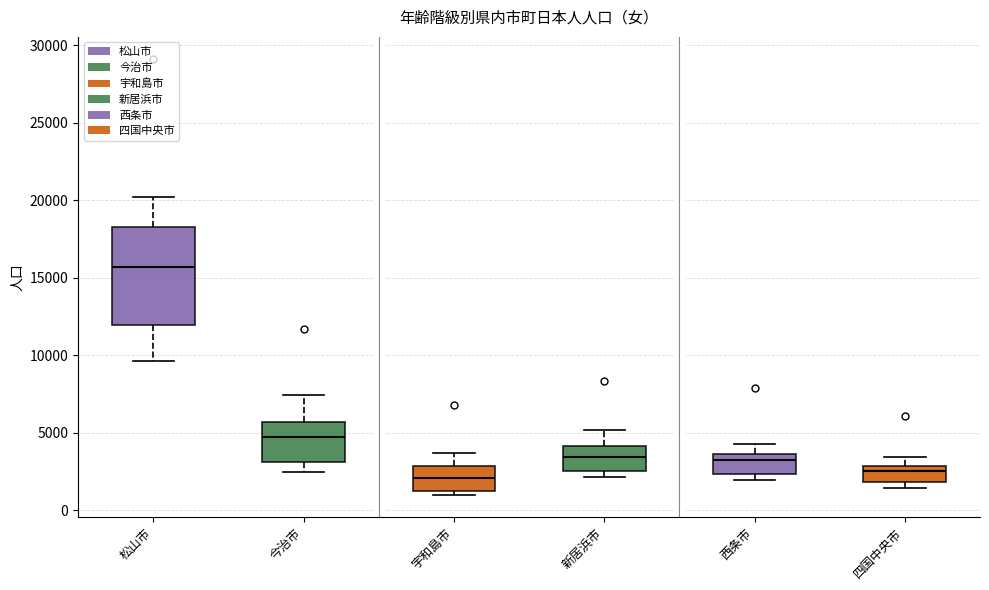

Reading left to right, read every box against the y-axis: the position of its median line, the range the box covers, and the ends of its whiskers. The values are not printed on the chart, so give them approximately, as read against the axis.

松山市: median 15500, box 12000 to 18500, whiskers 9500 to 20000
今治市: median 4500, box 3000 to 5500, whiskers 2500 to 7500
宇和島市: median 2000, box 1500 to 3000, whiskers 1000 to 3500
新居浜市: median 3500, box 2500 to 4000, whiskers 2000 to 5000
西条市: median 3500 (just below the box's upper edge), box 2500 to 3500, whiskers 2000 to 4500
四国中央市: median 2500, box 2000 to 3000, whiskers 1500 to 3500